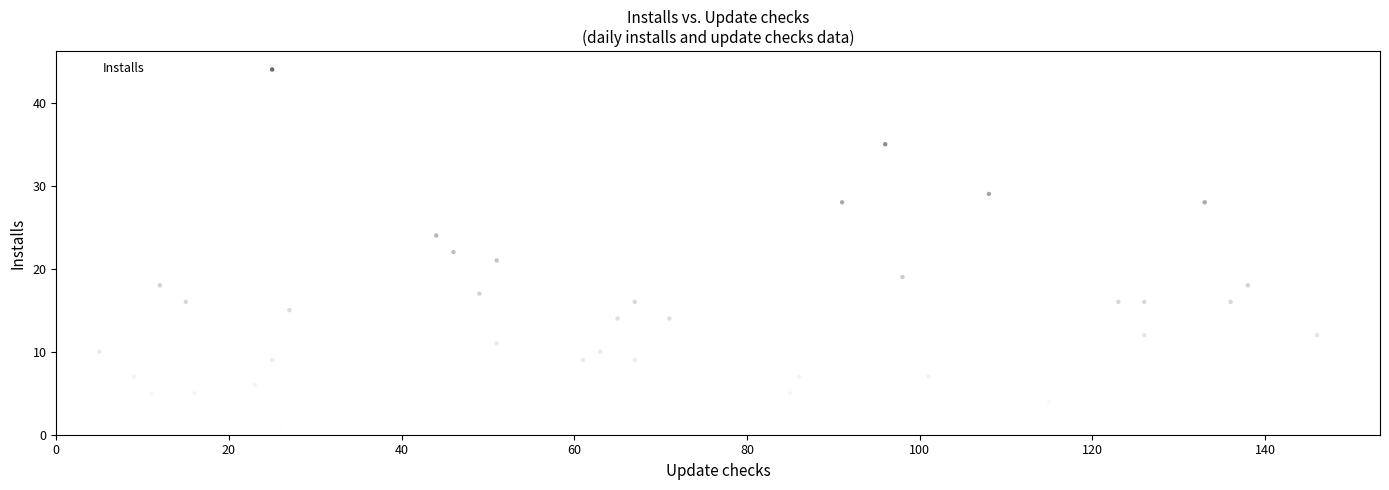

What is the range of X values (max minus min)?

146